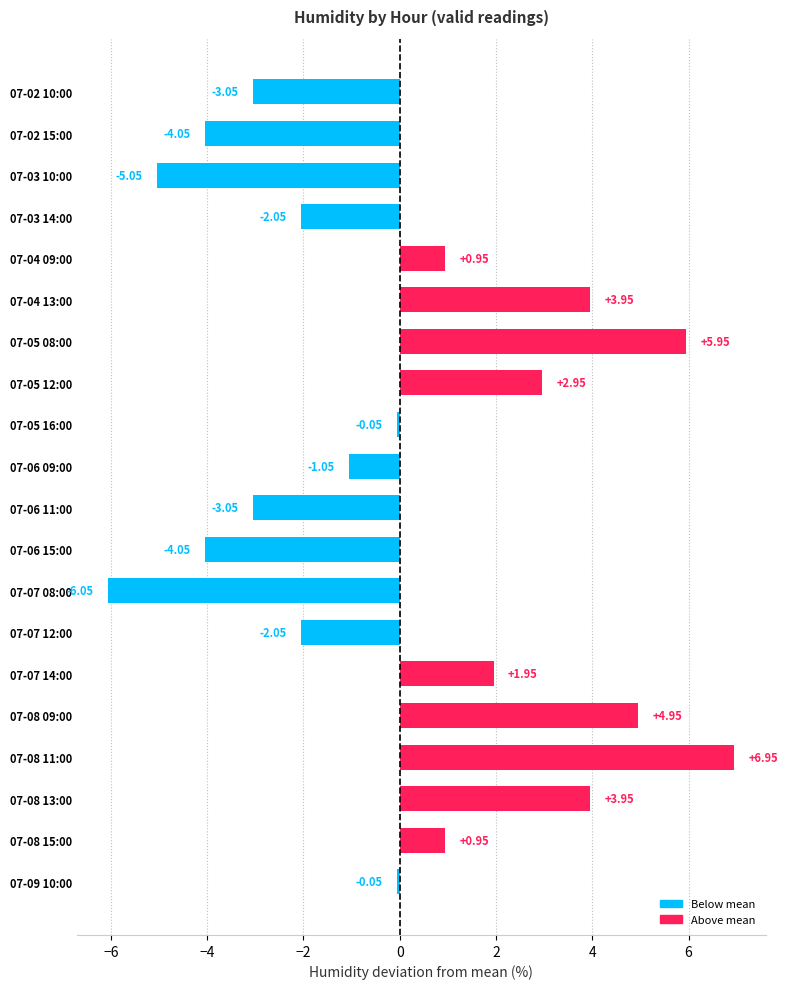

What is the difference between the maximum and minimum values?

13.0